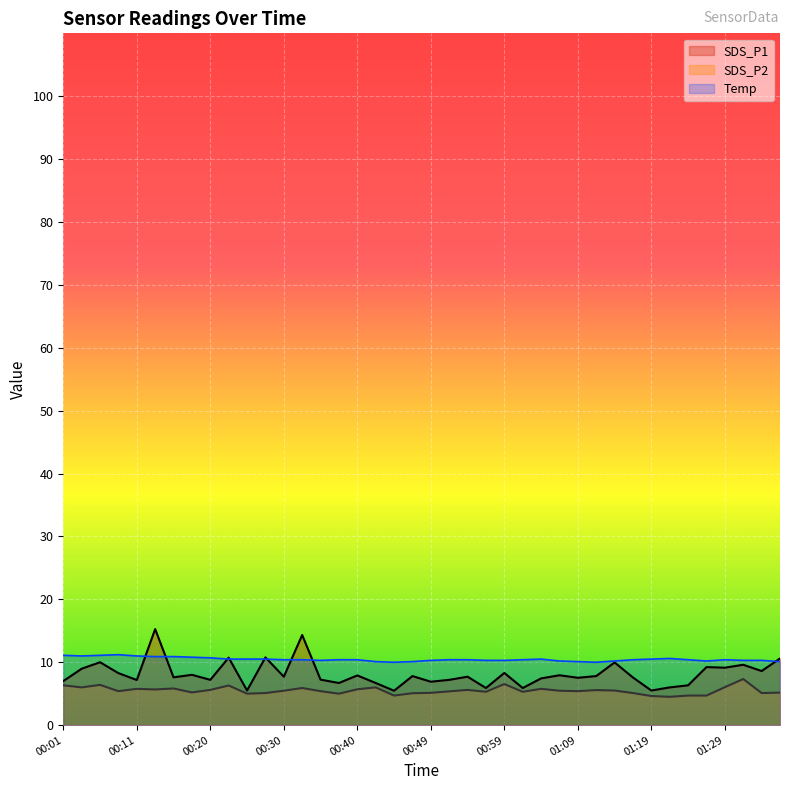

List the labels in order of Temp value, largest first.

00:08, 00:01, 00:06, 00:03, 00:11, 00:13, 00:15, 00:18, 00:20, 01:21, 00:23, 00:25, 00:28, 01:04, 01:19, 00:30, 00:32, 00:37, 00:40, 00:52, 00:54, 01:02, 01:17, 01:24, 01:29, 00:35, 00:49, 00:57, 00:59, 01:31, 01:34, 01:07, 01:14, 01:26, 00:42, 00:47, 01:09, 01:36, 00:45, 01:12